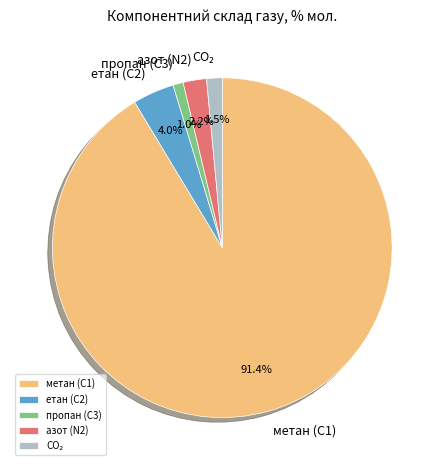

Is there a majority slice in this chart?

Yes